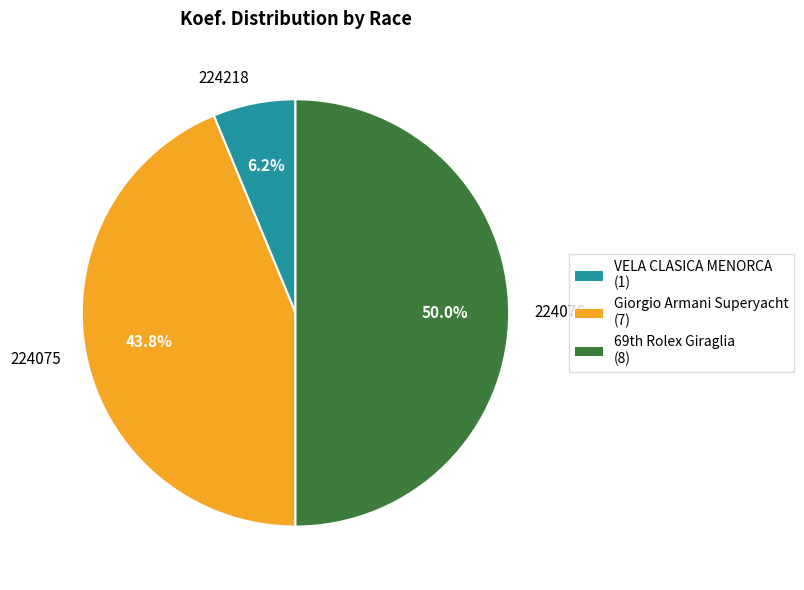

Rank the categories by value from highest to lowest.

224076, 224075, 224218